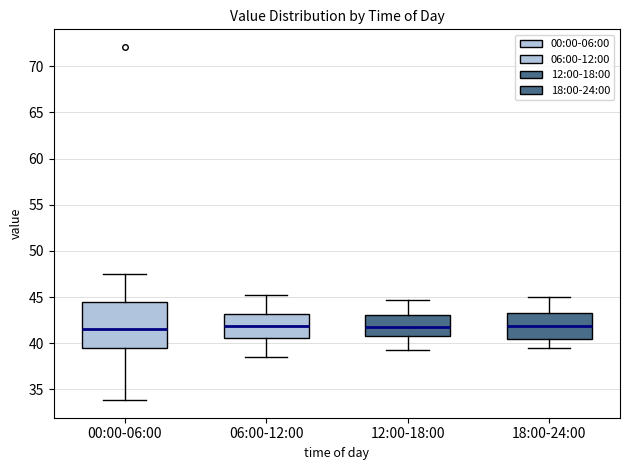

Reading left to right, transcribe this box plot: for each box, give where its median line is, the range the box spans, and where its two whiskers end, as read against the y-axis. The values are not printed on the chart, so give them approximately, as read against the axis.

00:00-06:00: median 41.5, box 39.5 to 44.5, whiskers 34.0 to 47.5
06:00-12:00: median 42.0, box 40.5 to 43.0, whiskers 38.5 to 45.0
12:00-18:00: median 42.0, box 41.0 to 43.0, whiskers 39.5 to 44.5
18:00-24:00: median 42.0, box 40.5 to 43.5, whiskers 39.5 to 45.0